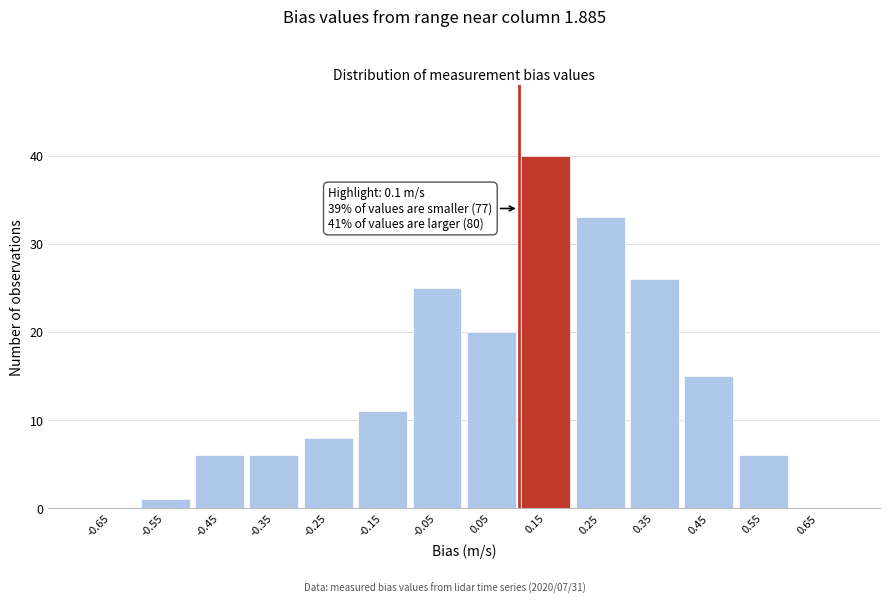

Which range on the x-axis has the tallest bar?

0.1 to 0.2